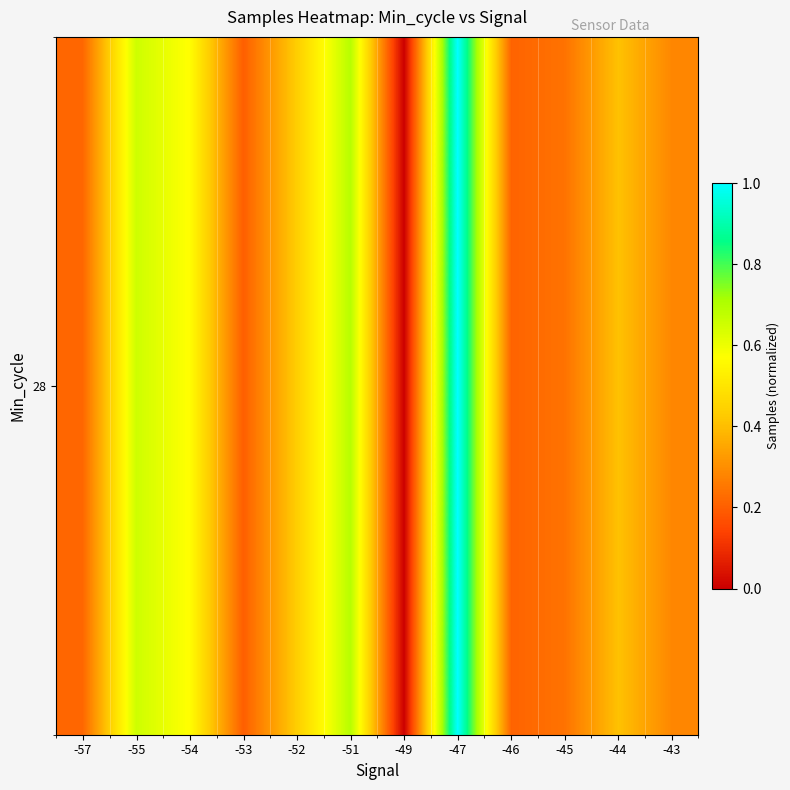

List the labels in order of value, largest first.

-47, -51, -55, -54, -52, -44, -43, -45, -57, -46, -53, -49